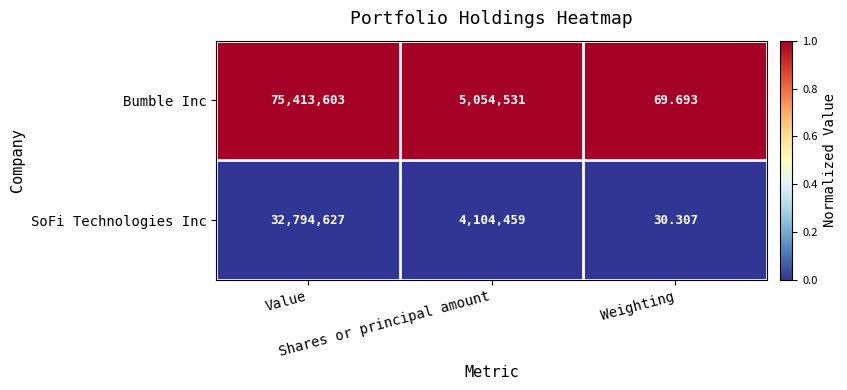

List the series in order of their peak value, lowest first.

SoFi Technologies Inc, Bumble Inc